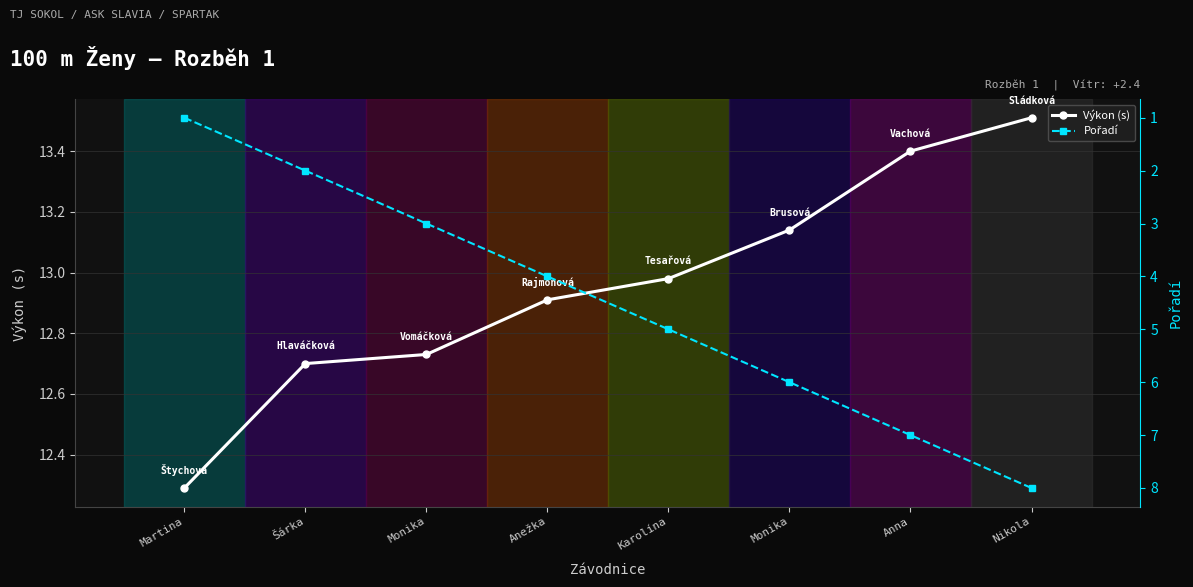

What is the difference between the highest and lowest values at Šárka?

10.7